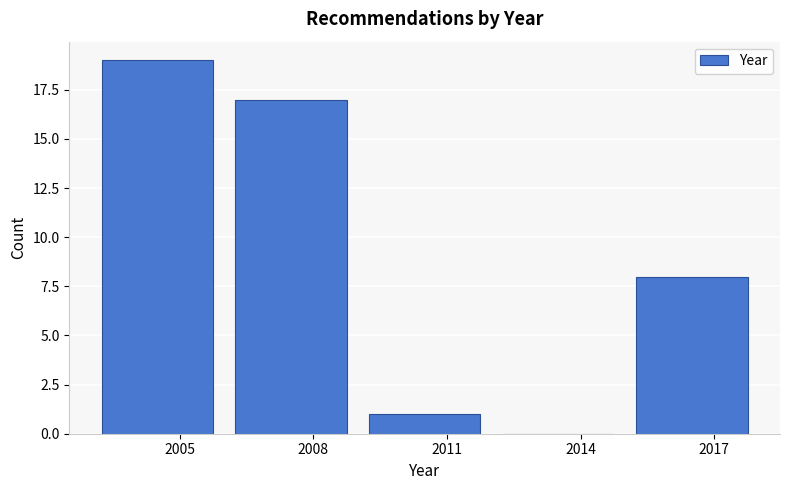

What is the height of the bar covering 2009 to 2012 on the x-axis? The values are not printed on the chart, so give them approximately, as read against the axis.

1